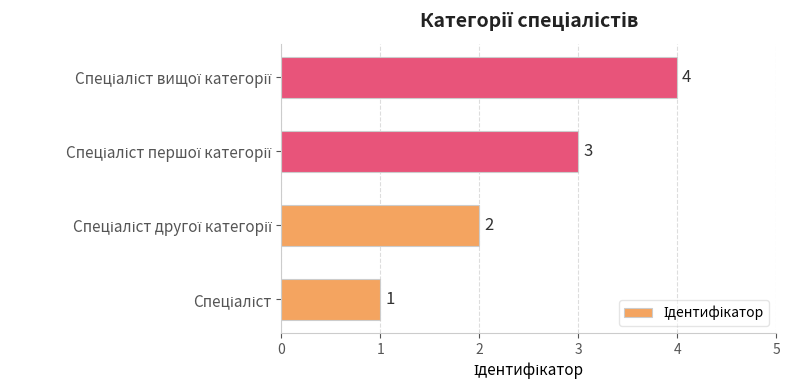

Count the values in the range 2 to 4.

3